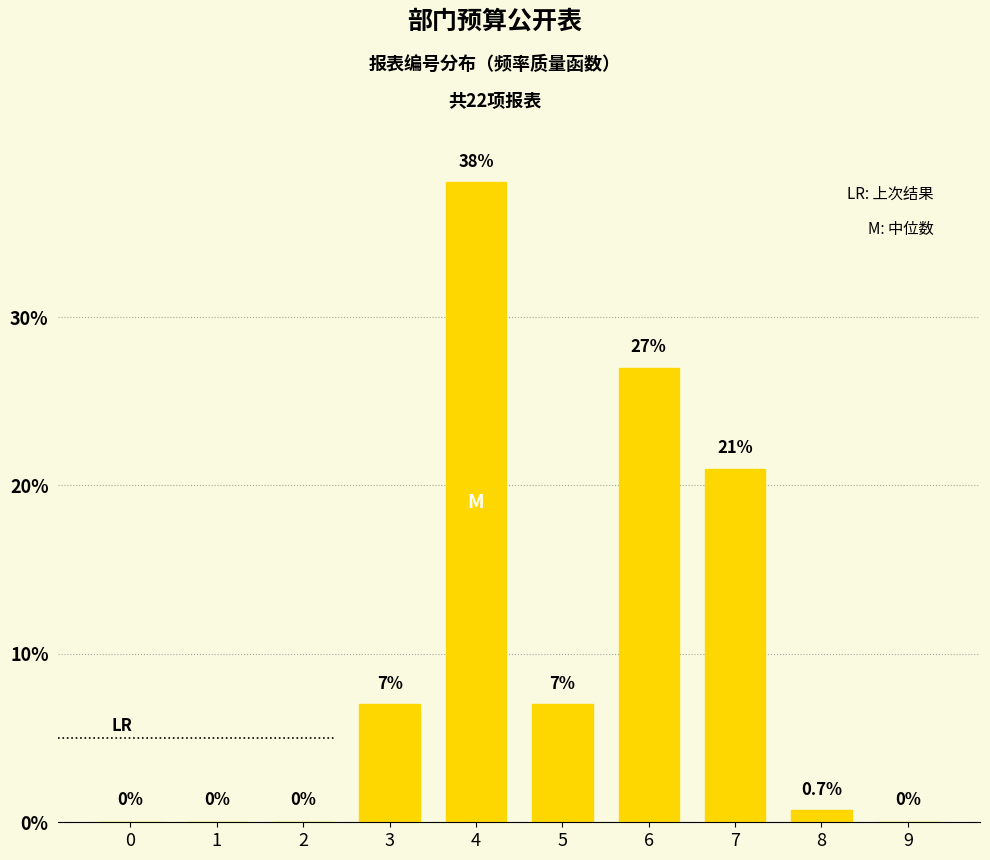

Reading left to right, extract all data points from this chart.

0=0.0	1=0.0	2=0.0	3=7.0	4=38.0	5=7.0	6=27.0	7=21.0	8=0.7	9=0.0